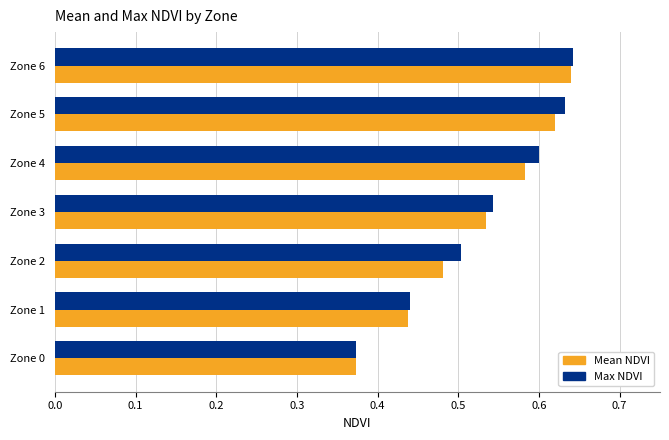

Rank the categories by Mean NDVI value from lowest to highest.

Zone 0, Zone 1, Zone 2, Zone 3, Zone 4, Zone 5, Zone 6